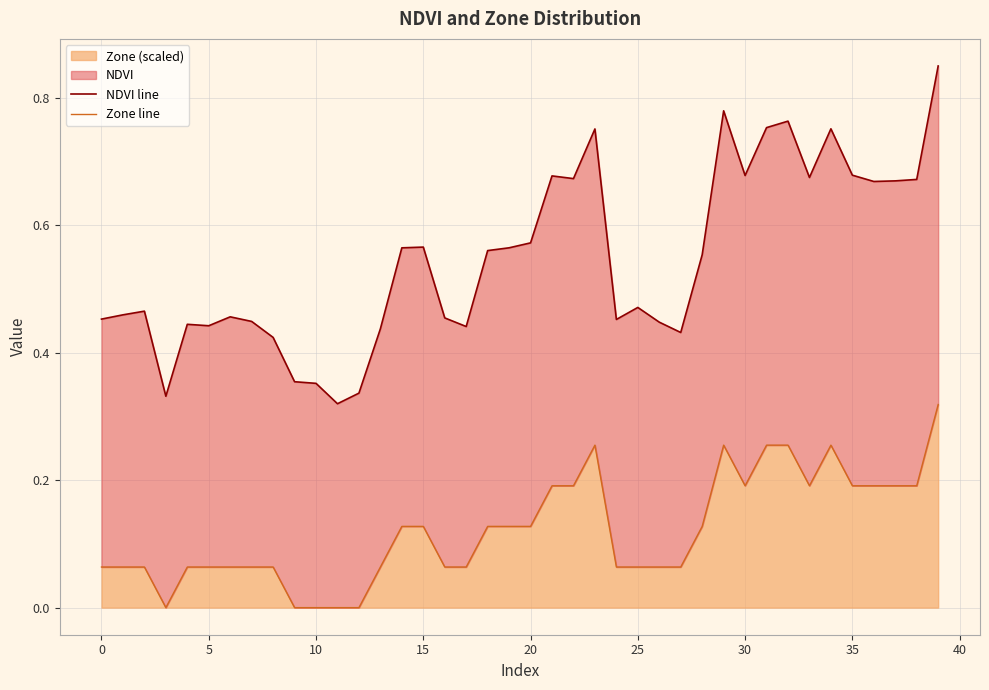

True or false: Zone line and NDVI line intersect in this chart.

False